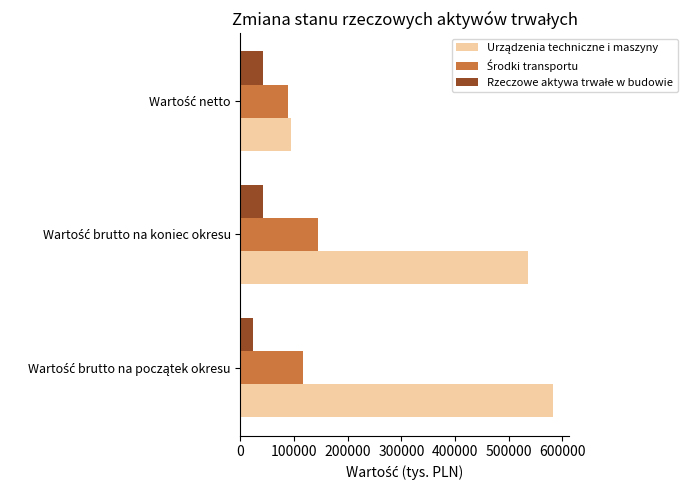

What is the sum of all Środki transportu values?

348401